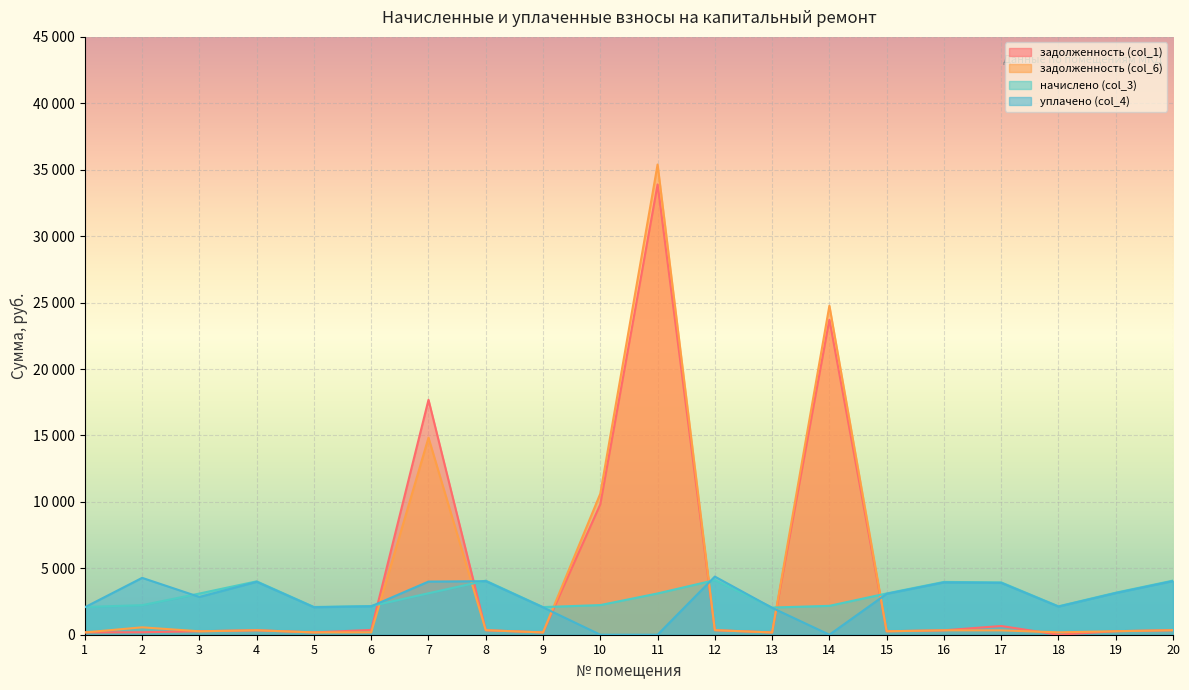

Which series has the largest range (max minus min)?

задолженность (col_6)